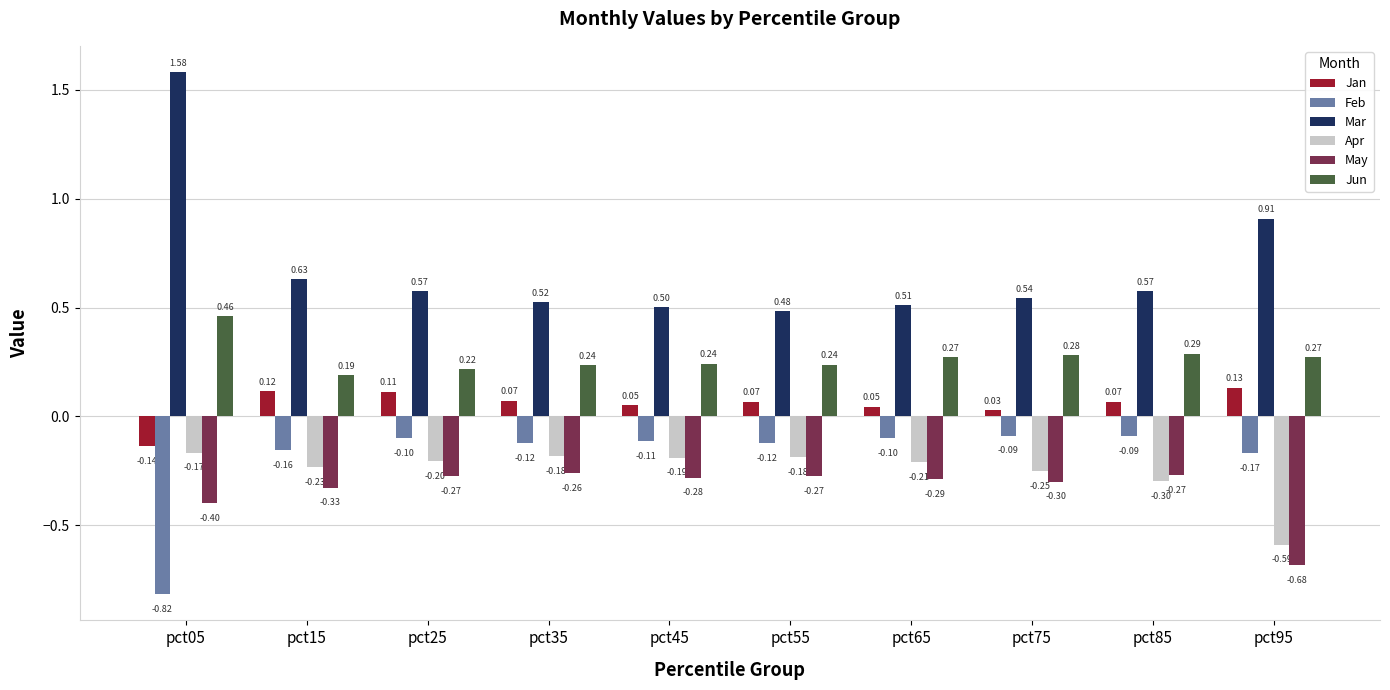

What is the spread (max minus min) of values at pct75?

0.8